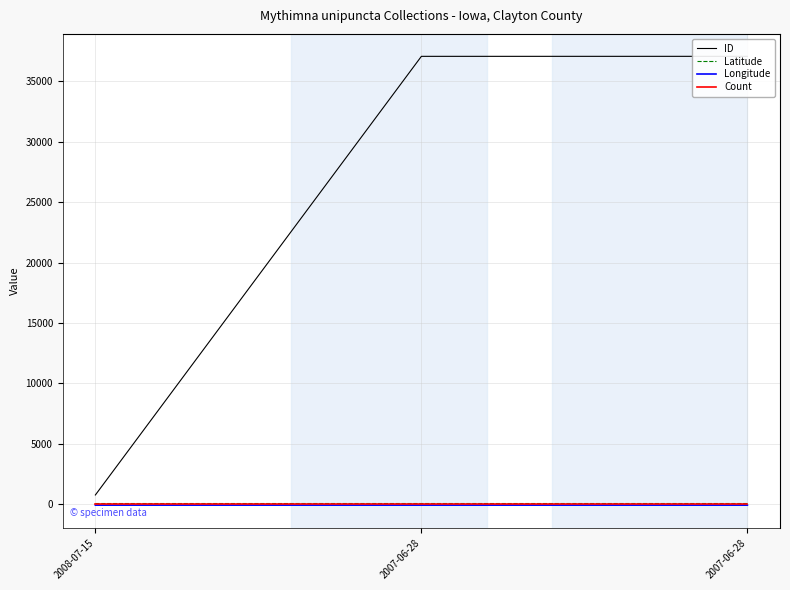

How many categories are shown in the chart?

3